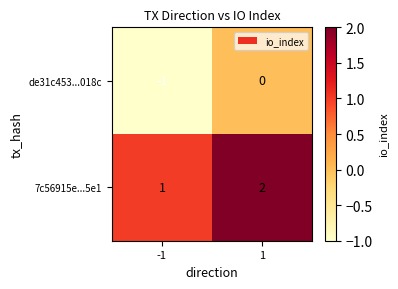

What is the difference between the highest and lowest values at 1?

2